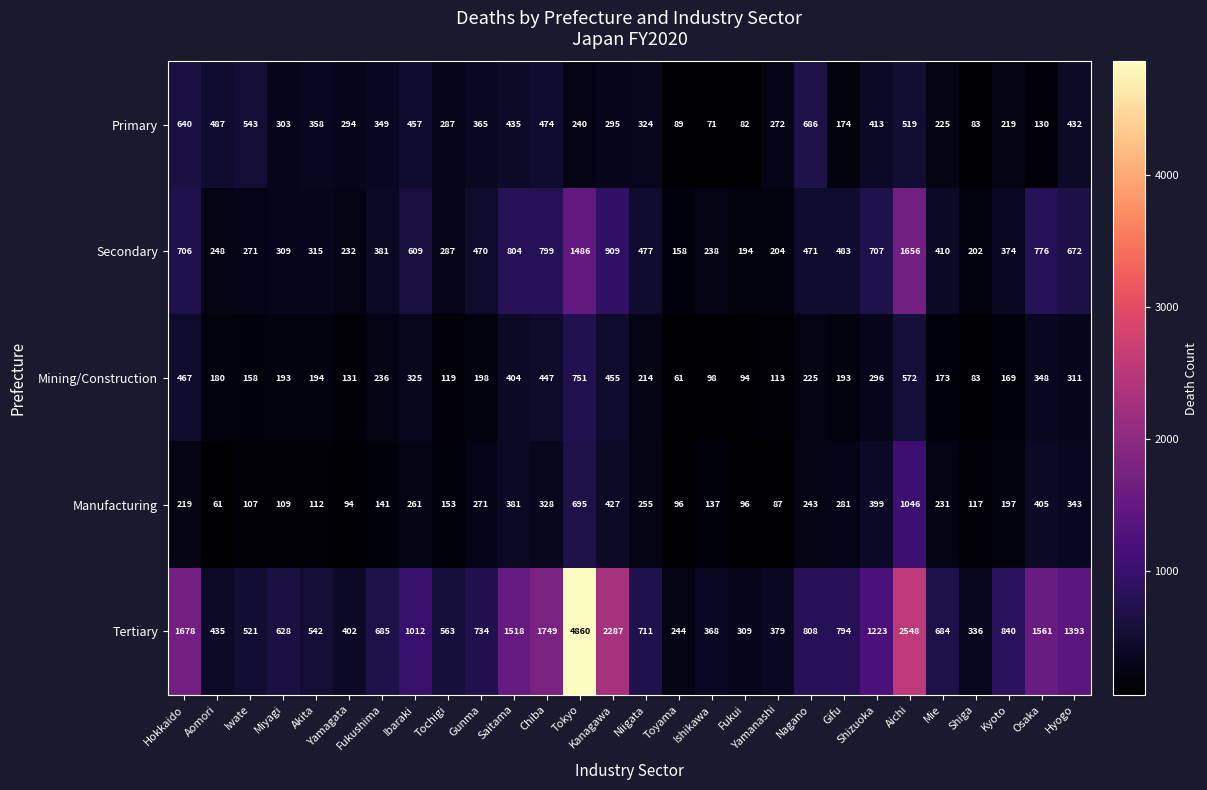

What is the spread (max minus min) of values at Ibaraki?

751